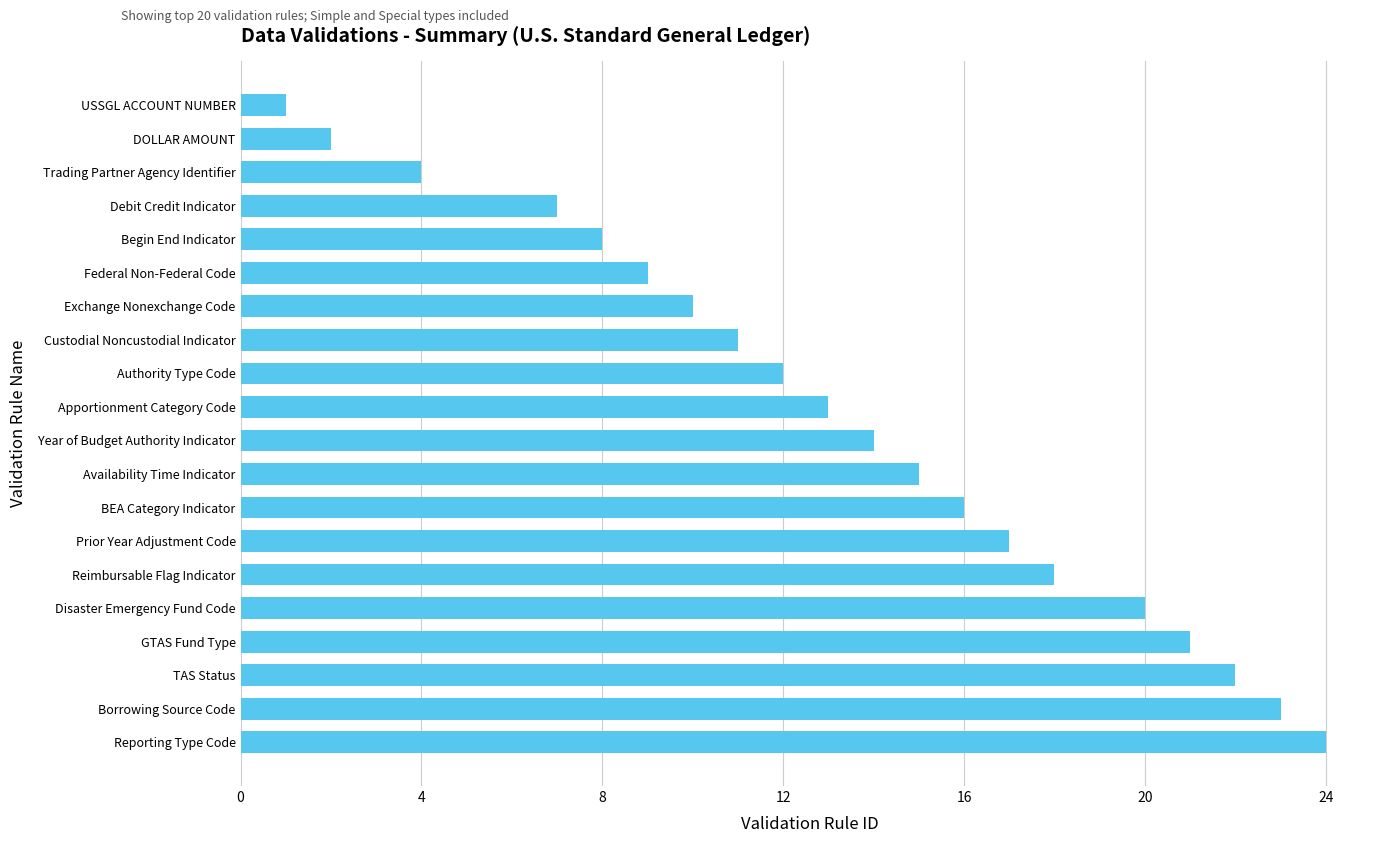

Between Debit Credit Indicator and Apportionment Category Code, which is larger?

Apportionment Category Code